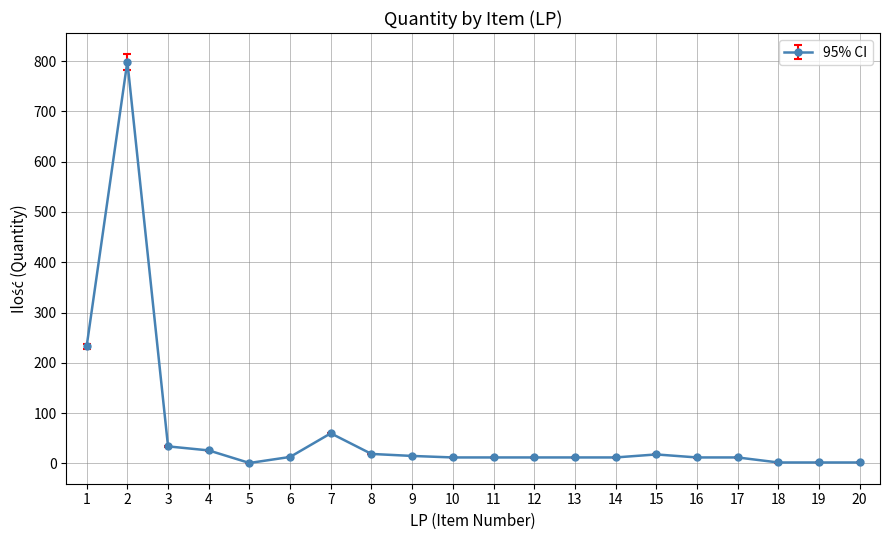

At which category does the chart reach its peak across all series?

2